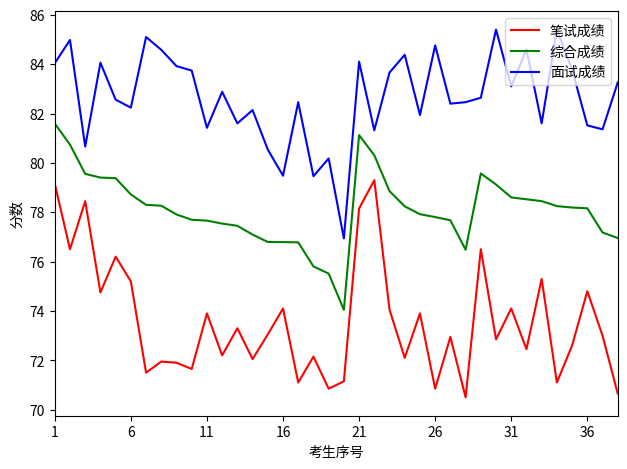

True or false: 综合成绩 and 面试成绩 cross at least once.

False